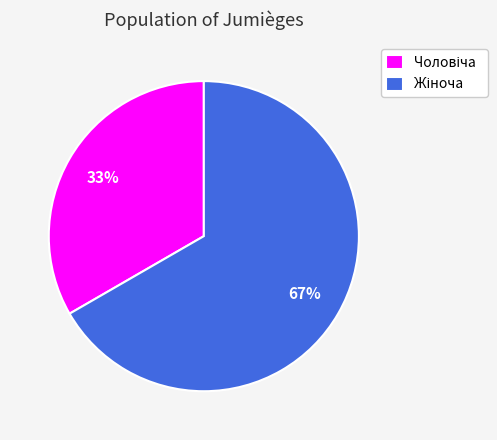

To the nearest percent, what is the average slice percentage?

50%